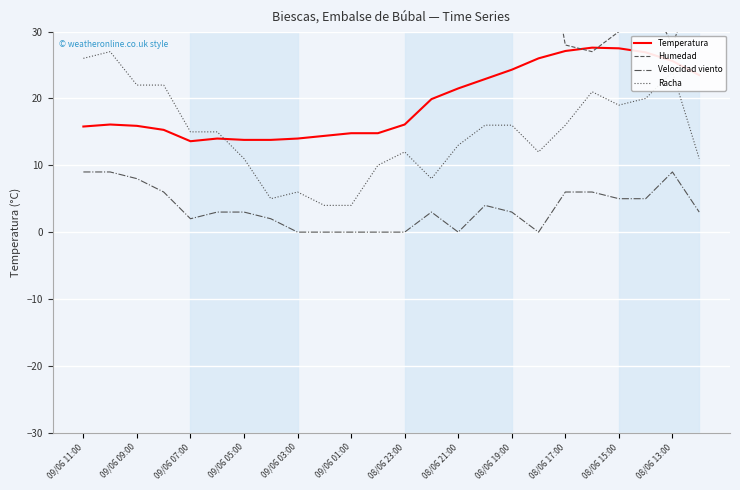

True or false: Velocidad viento and Racha cross at least once.

False